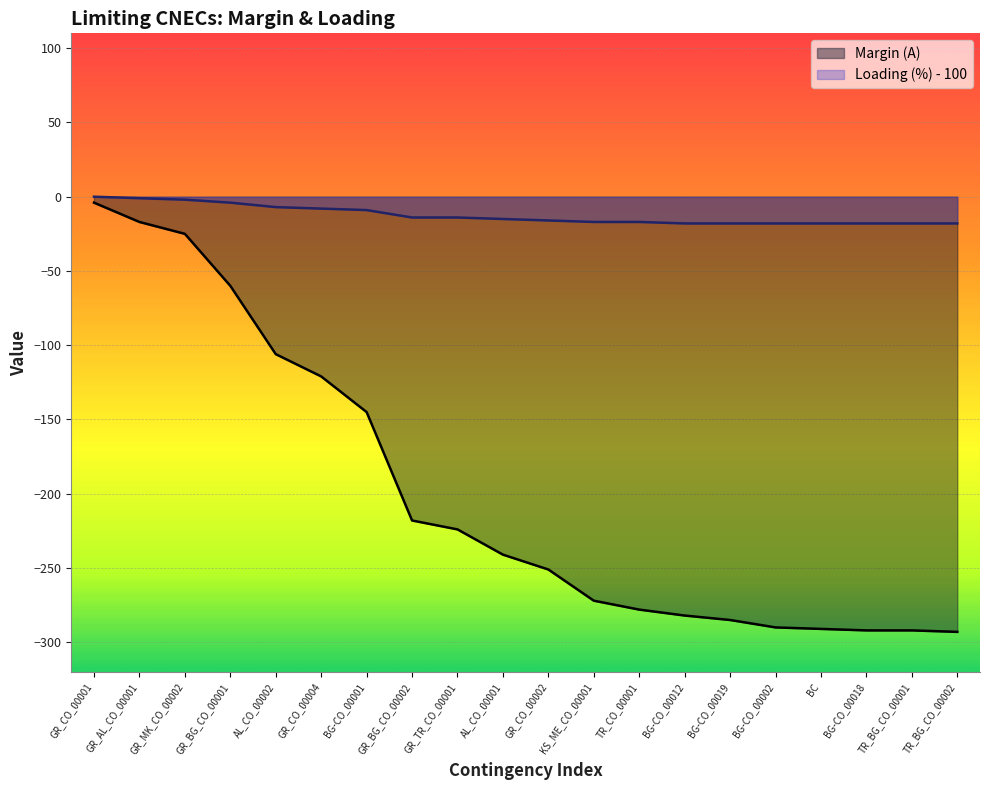

Count the number of data series in this chart.

2